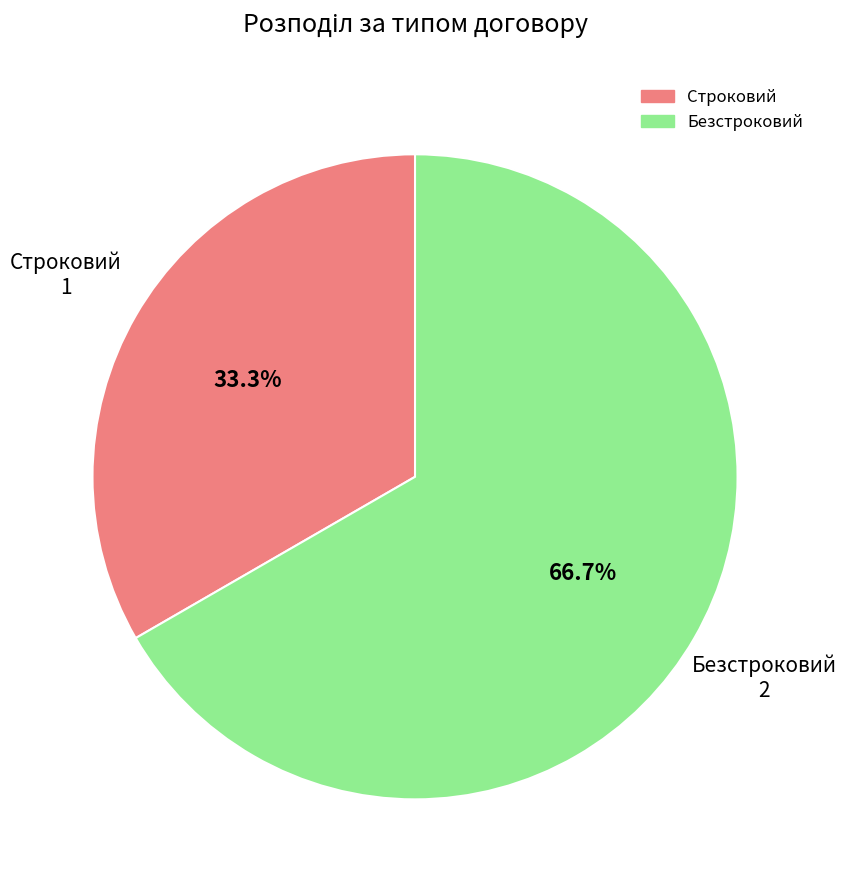

Which slice is the largest?

Безстроковий